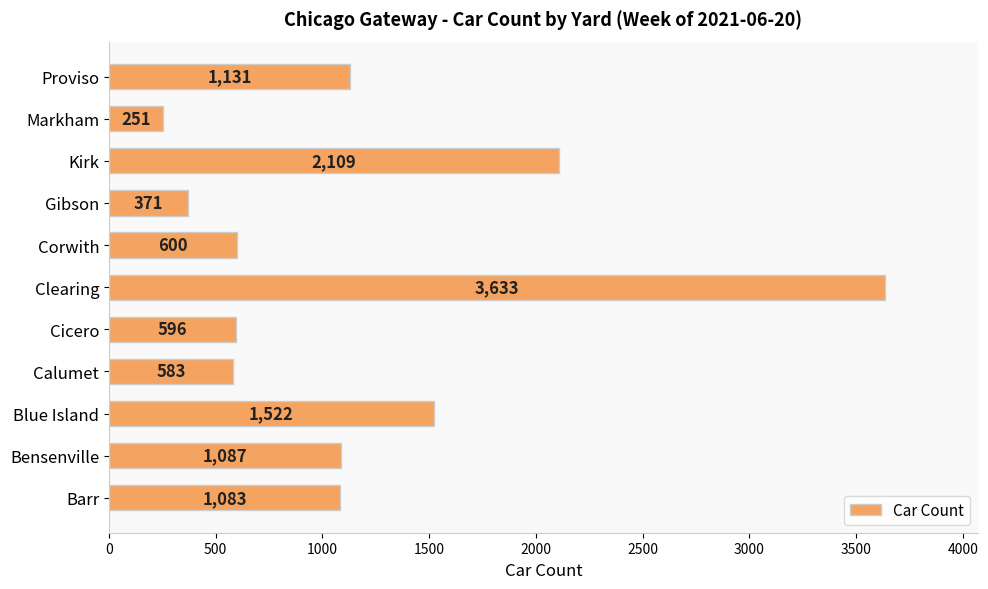

List the labels in order of value, largest first.

Clearing, Kirk, Blue Island, Proviso, Bensenville, Barr, Corwith, Cicero, Calumet, Gibson, Markham